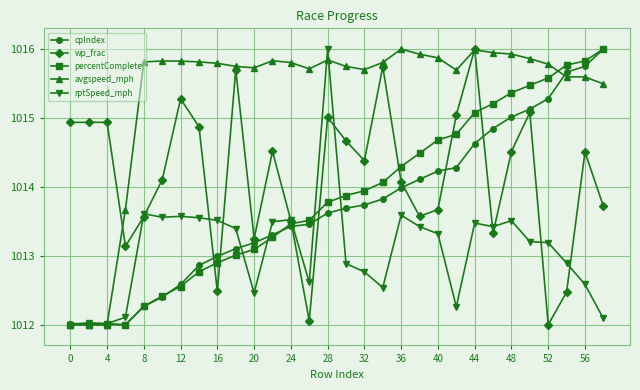

What is the minimum value for avgspeed_mph?

1012.0